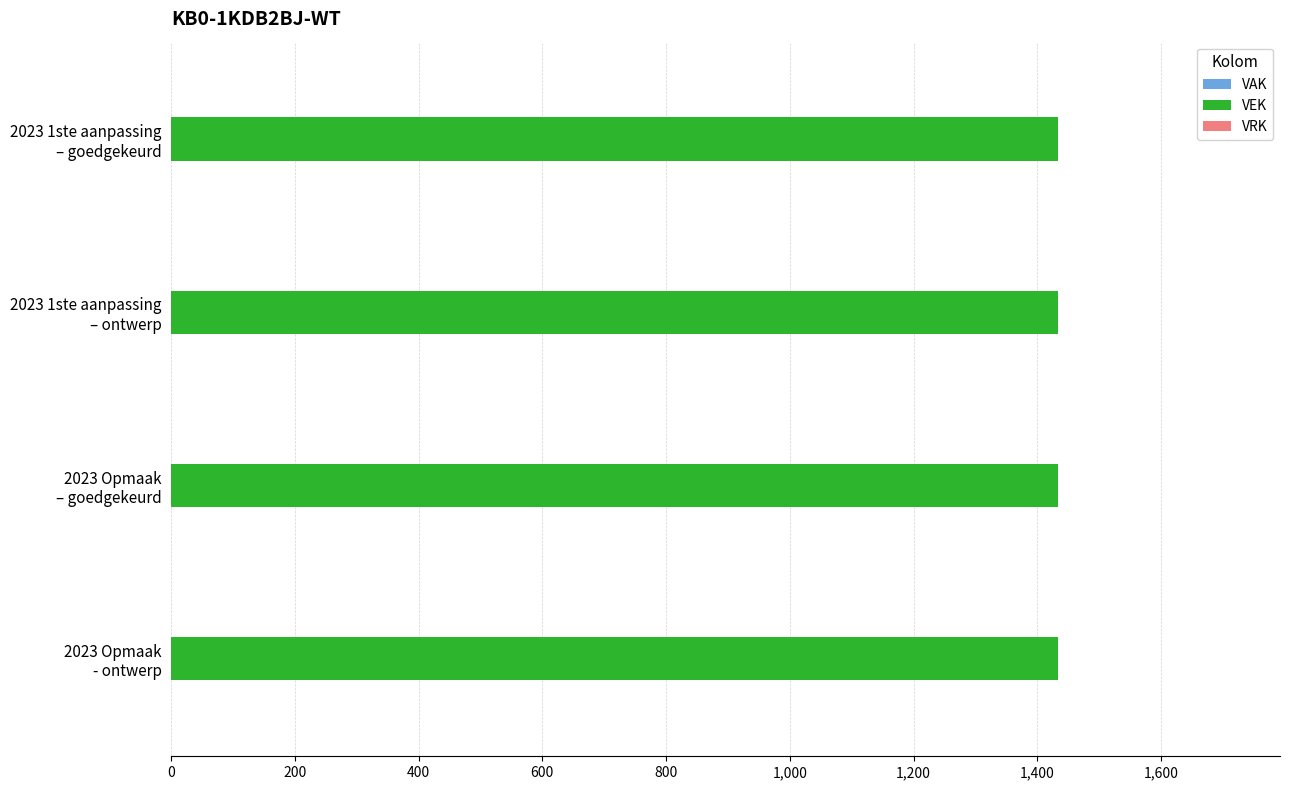

At how many categories does at least one series exceed 1417?

4